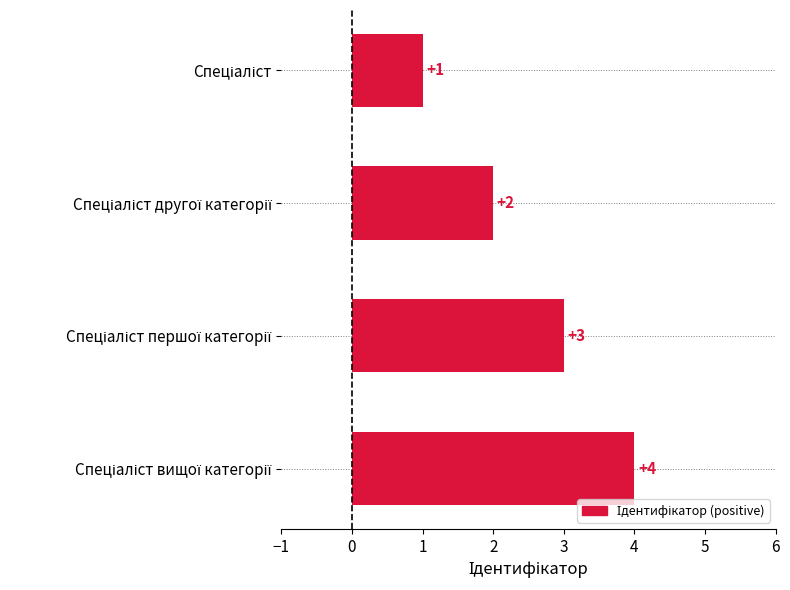

What is the maximum value shown in the chart?

4